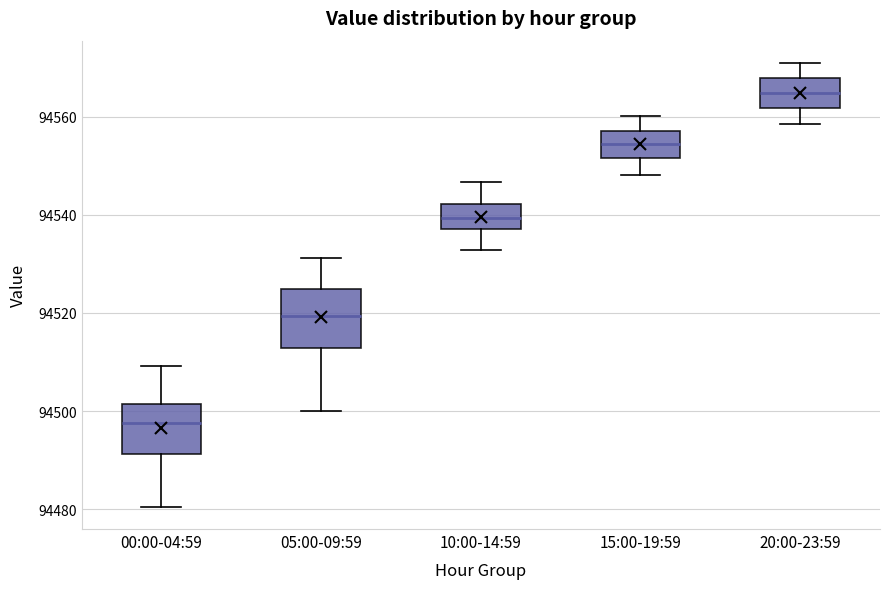

Which box's median line is the highest?

20:00-23:59